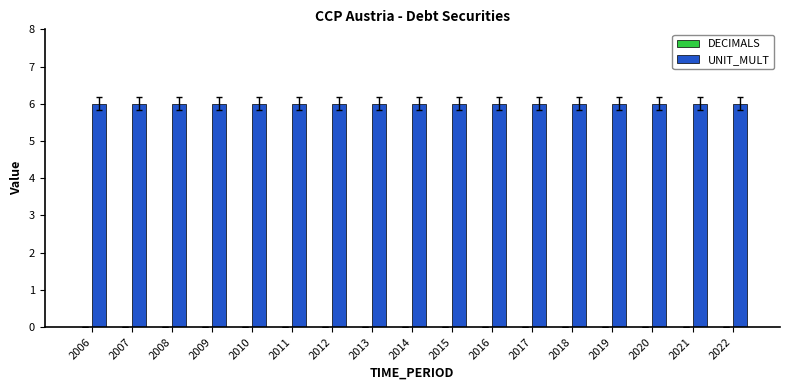

What are all the series names shown in the legend?

DECIMALS, UNIT_MULT